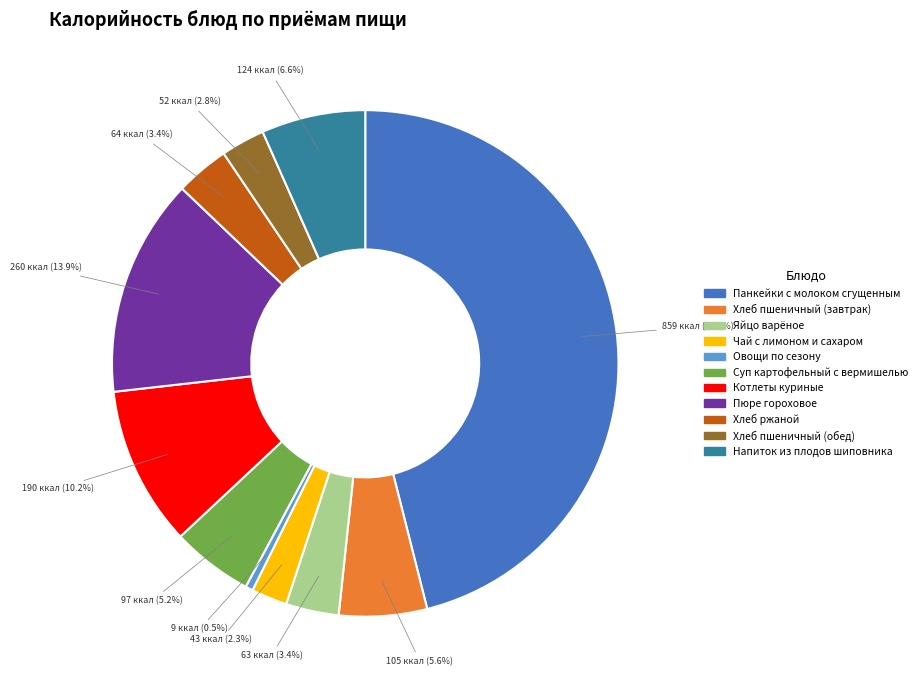

What is the ratio of the value at Хлеб пшеничный (обед) to the value at Панкейки с молоком сгущенным?

0.1